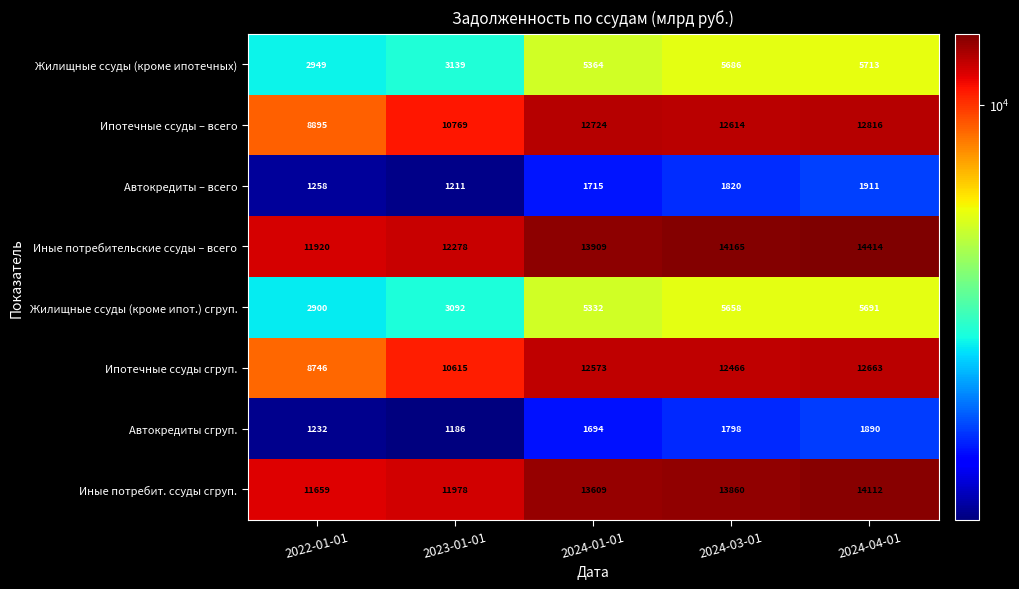

Where is Автокредиты сгруп. nearest to the value 1538?

2024-01-01